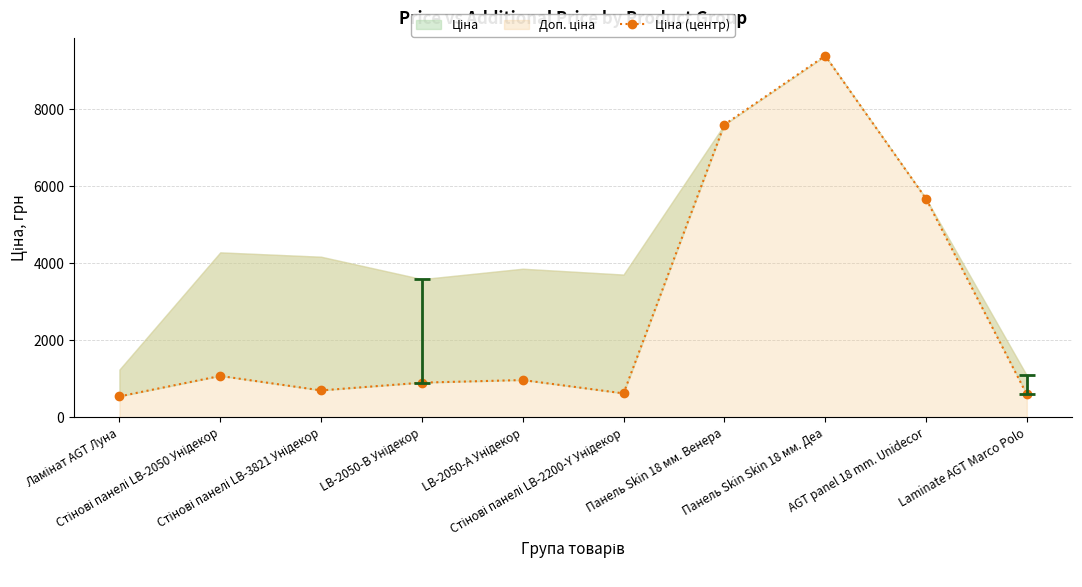

What value does the data have at Ламінат AGT Луна?

539.0